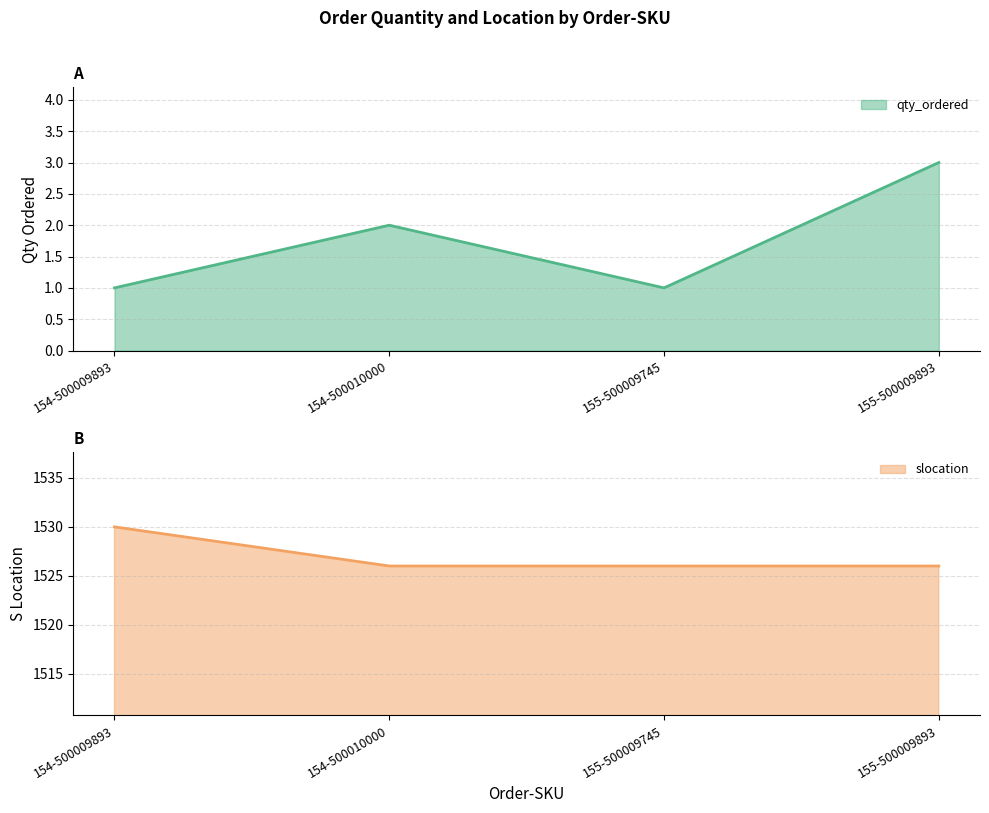

Is the value of qty_ordered at 155-500009745 greater than the value of slocation at 155-500009893?

No